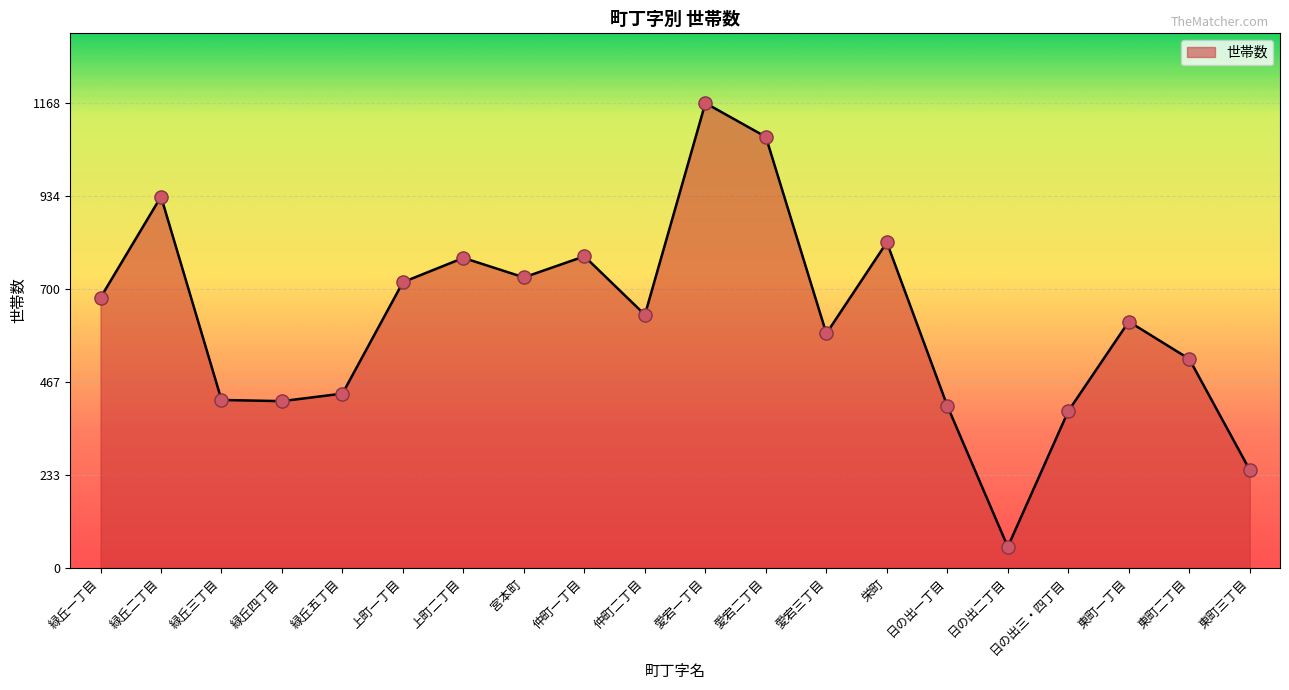

What is the change in value from 緑丘五丁目 to 愛宕一丁目?

+730